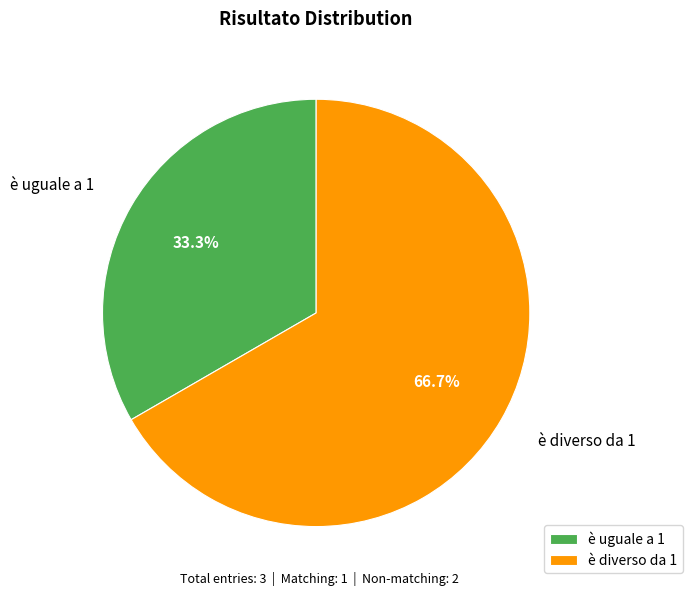

What is the ratio of the value at è diverso da 1 to the value at è uguale a 1?

2.0